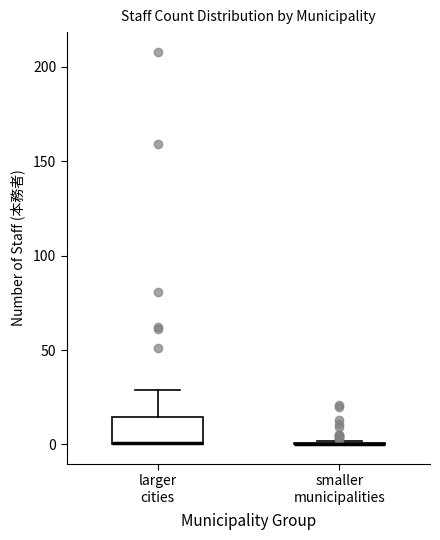

Reading left to right, transcribe this box plot: for each box, give where its median line is, the range the box spans, and where its two whiskers end, as read against the y-axis. The values are not printed on the chart, so give them approximately, as read against the axis.

larger cities: median 0 (drawn on the box's lower edge), box 0 to 15, whiskers 0 to 30
smaller municipalities: box collapsed to a line at 0, whiskers 0 to 0